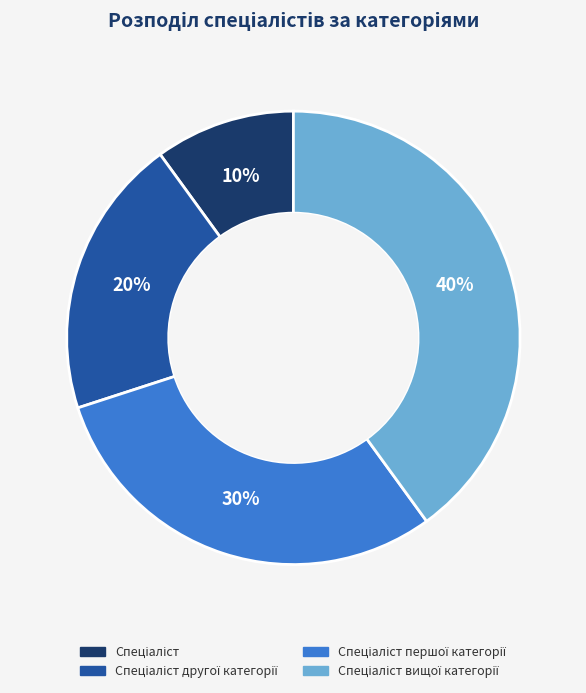

To the nearest percent, what is the average slice percentage?

25%